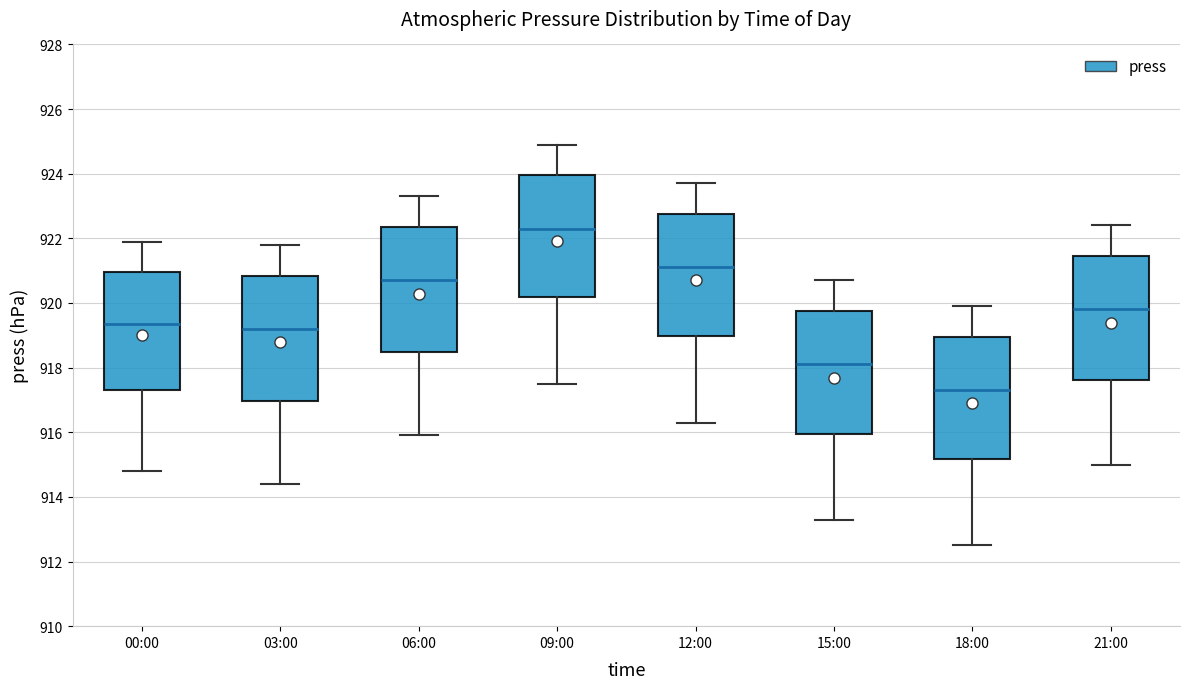

Where does the median line of the box for 03:00 sit on the y-axis? The values are not printed on the chart, so give them approximately, as read against the axis.

919.2